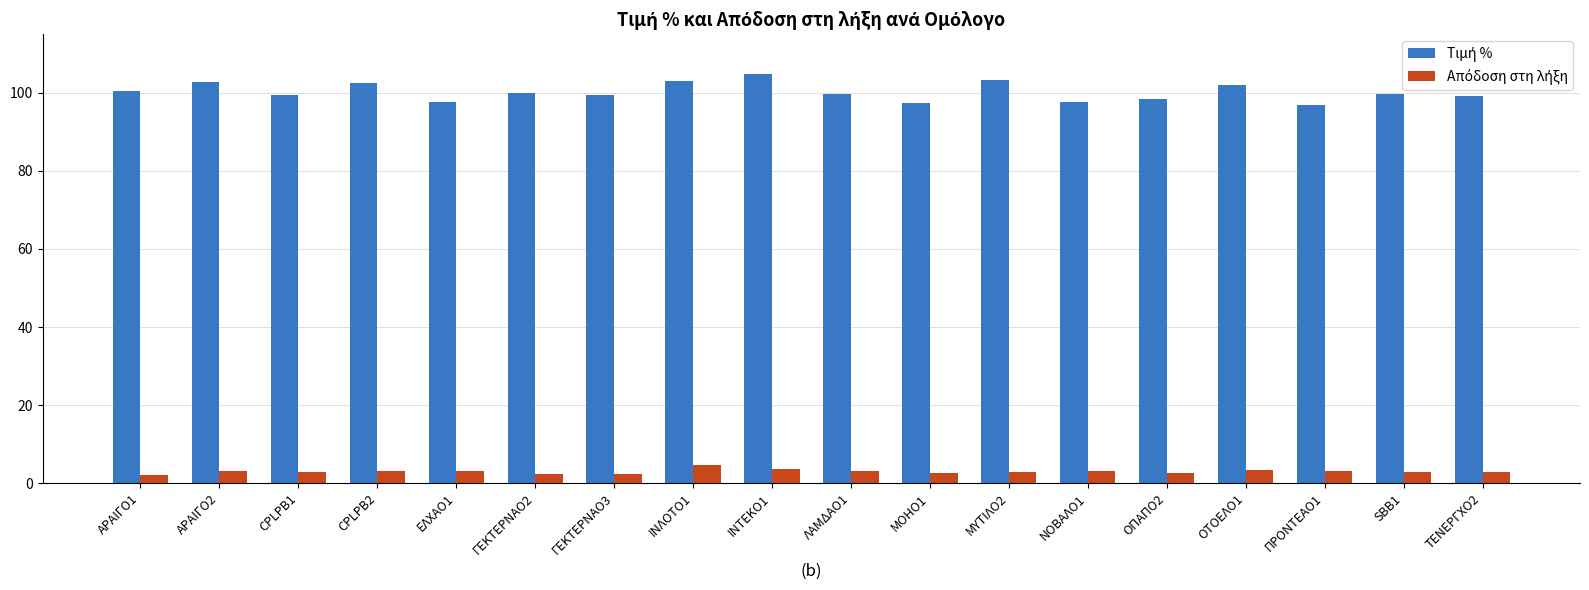

What is the total value across all series at ΛΑΜΔΑΟ1?

102.8